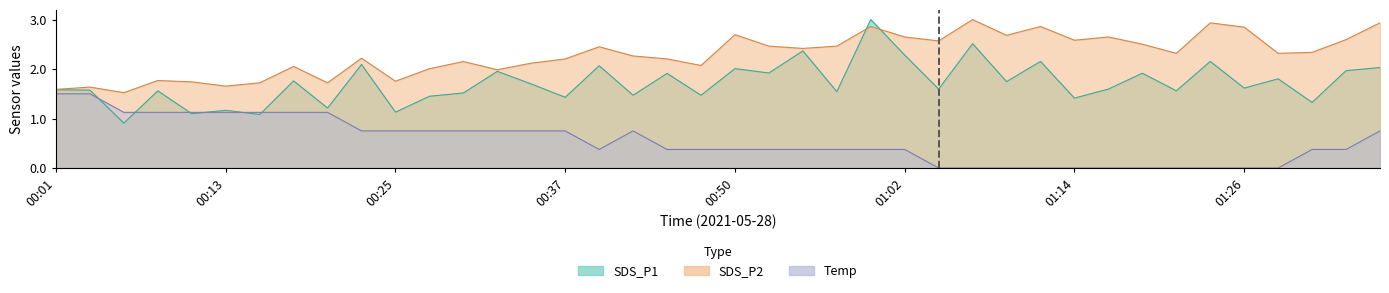

What is the difference between the maximum and second lowest values in the Temp series?

1.5